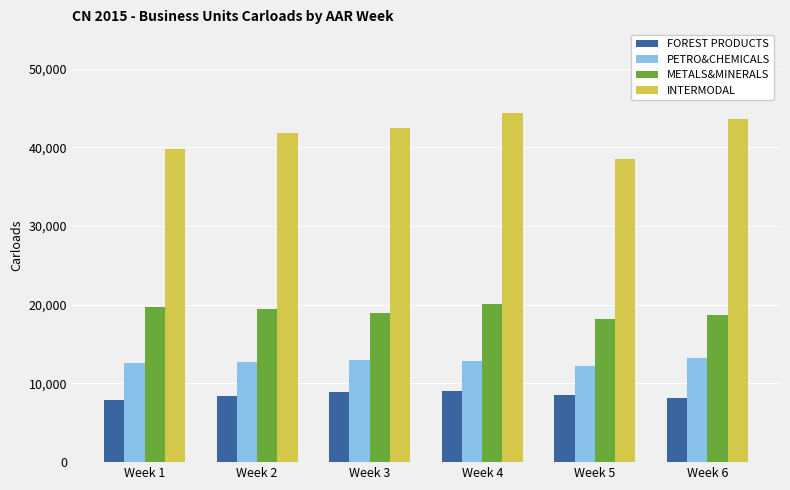

What is the difference between the PETRO&CHEMICALS values at Week 6 and Week 5?

1049